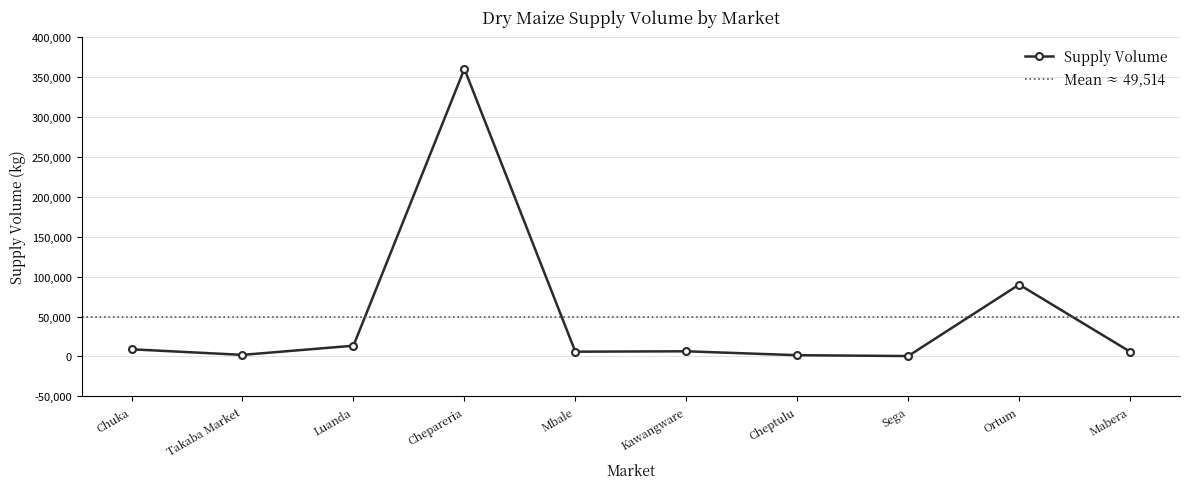

How many interior local valleys (lower than both neighbors) does the data have?

3